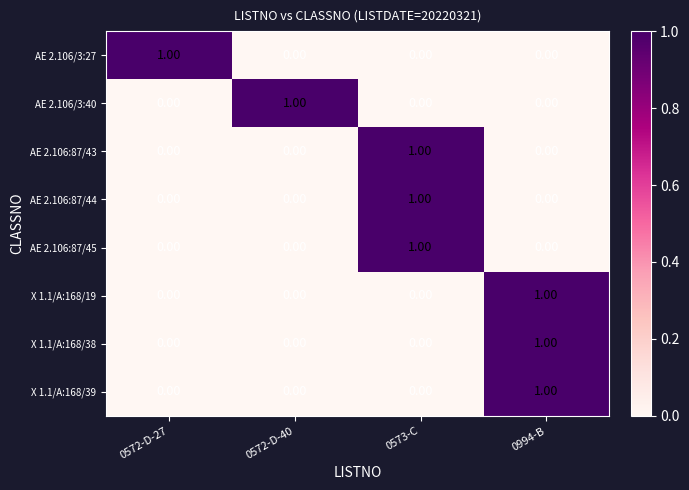

What is the total value across all series at 0573-C?

3